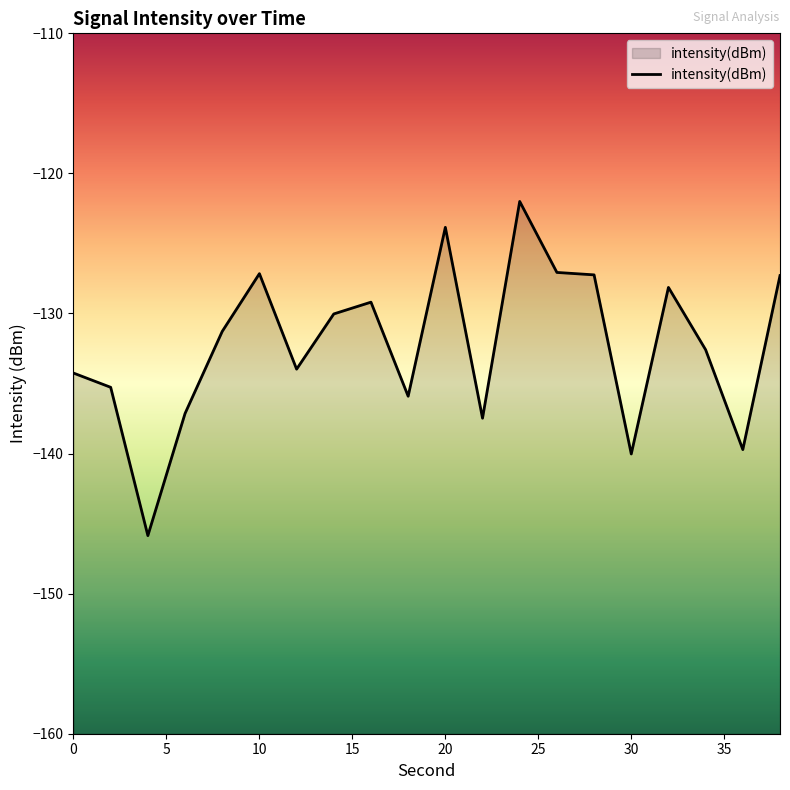

Reading left to right, list all the values displayed in this chart.

-134.3	-135.3	-145.9	-137.1	-131.3	-127.2	-134.0	-130.0	-129.2	-135.9	-123.8	-137.5	-122.0	-127.1	-127.2	-140.0	-128.1	-132.6	-139.7	-127.3